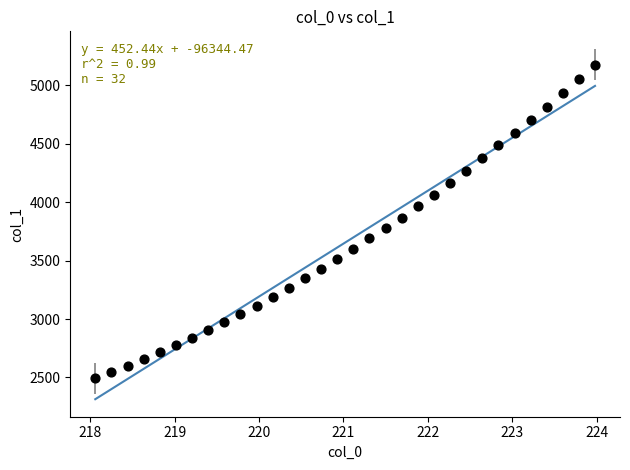

What is the range of X values (max minus min)?

5.9